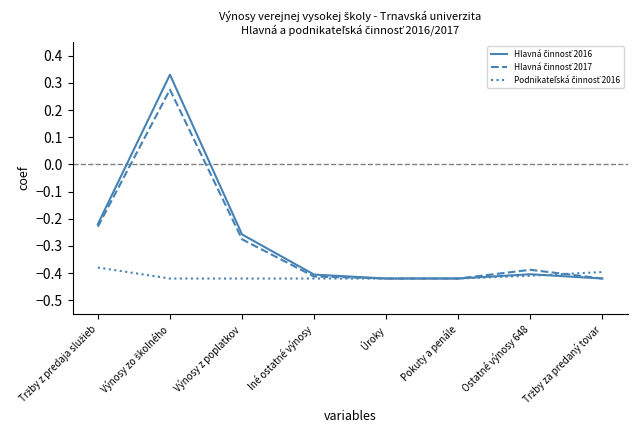

What is the total value across all series at Iné ostatné výnosy?

-1.2